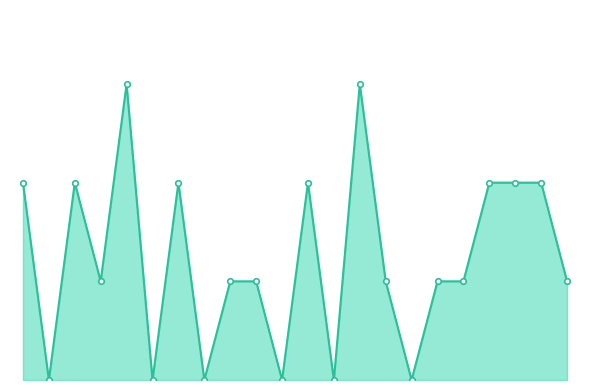

Rank the categories by value from lowest to highest.

1, 5, 7, 10, 12, 15, 3, 8, 9, 14, 16, 17, 21, 0, 2, 6, 11, 18, 19, 20, 4, 13